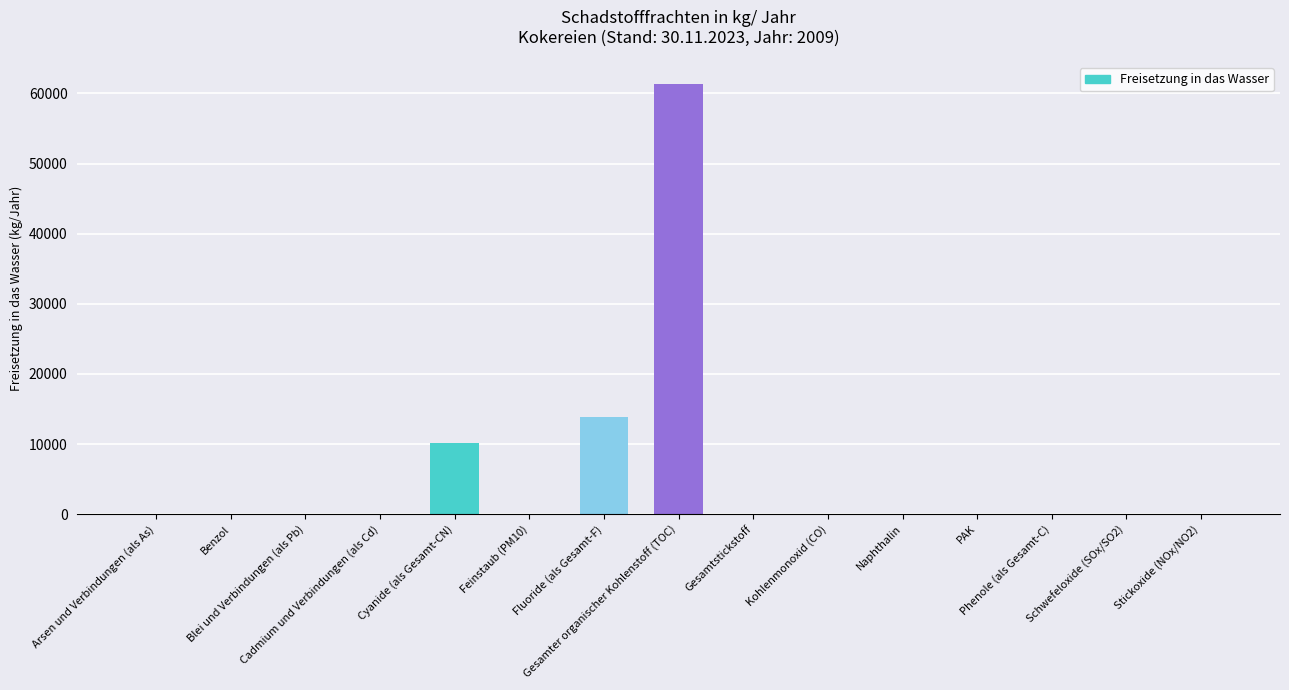

What is the greatest value displayed?

61400